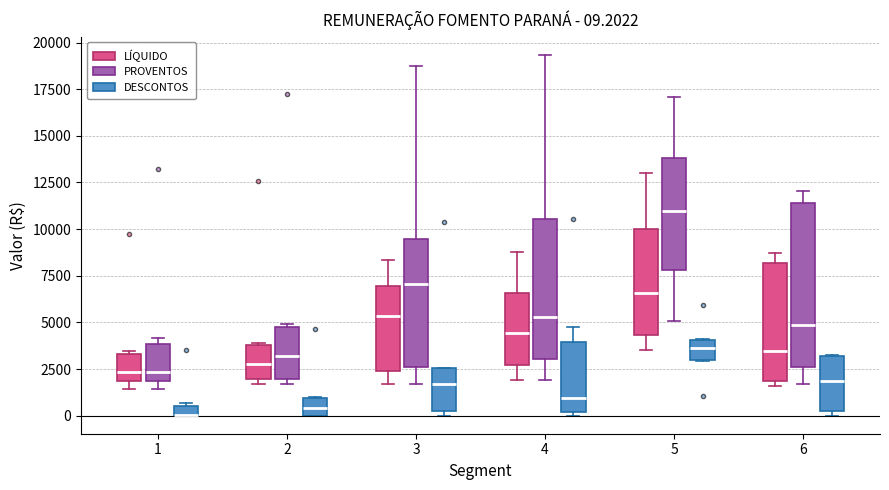

Which box is the tallest, from its lower edge to its upper edge?

6 (PROVENTOS)